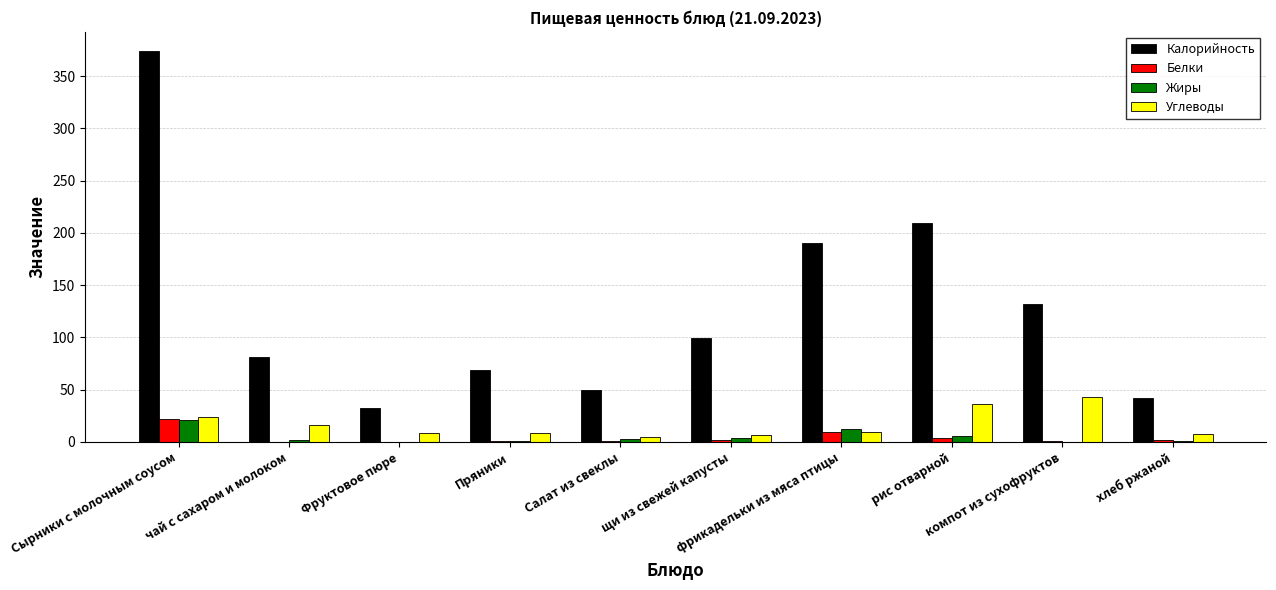

What is the sum of all Жиры values?

49.0